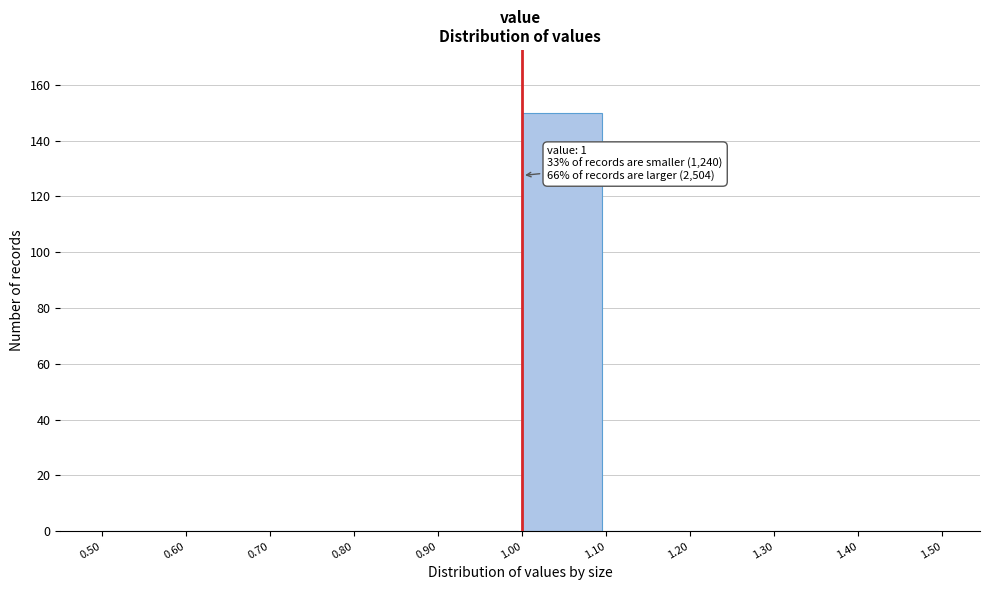

Which range on the x-axis has the tallest bar?

1.00 to 1.10